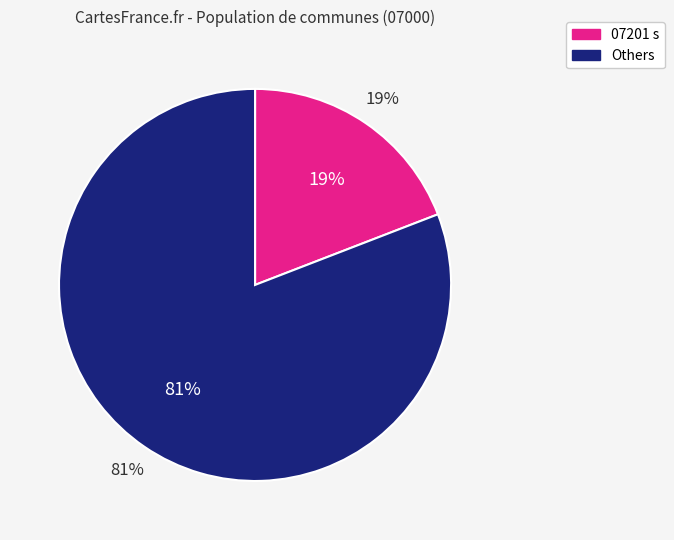

Is it true that 07208 s is 1% of the pie?

False